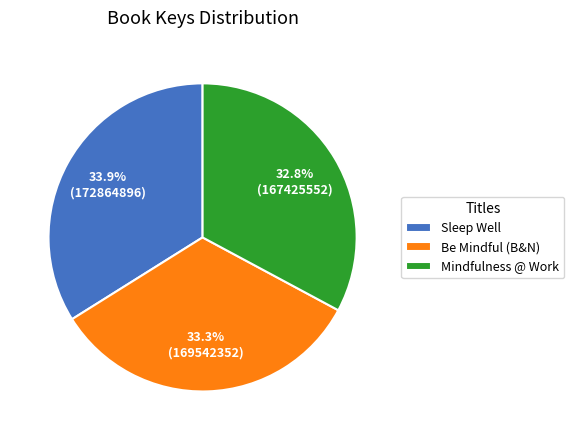

Which has a higher value, Sleep Well or Be Mindful (B&N)?

Sleep Well